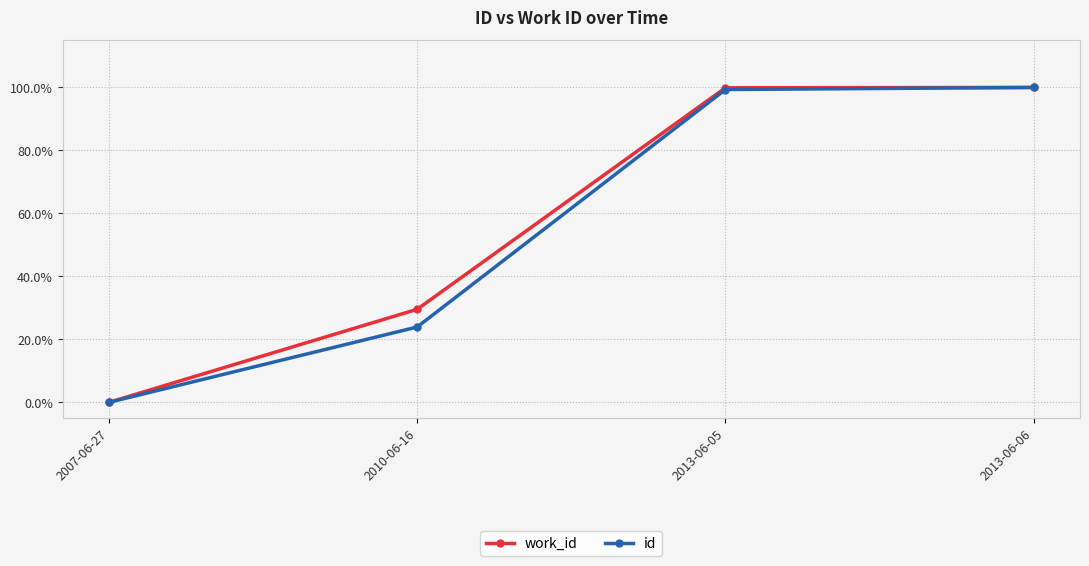

Is the value of work_id at 2013-06-06 greater than the value of id at 2007-06-27?

Yes